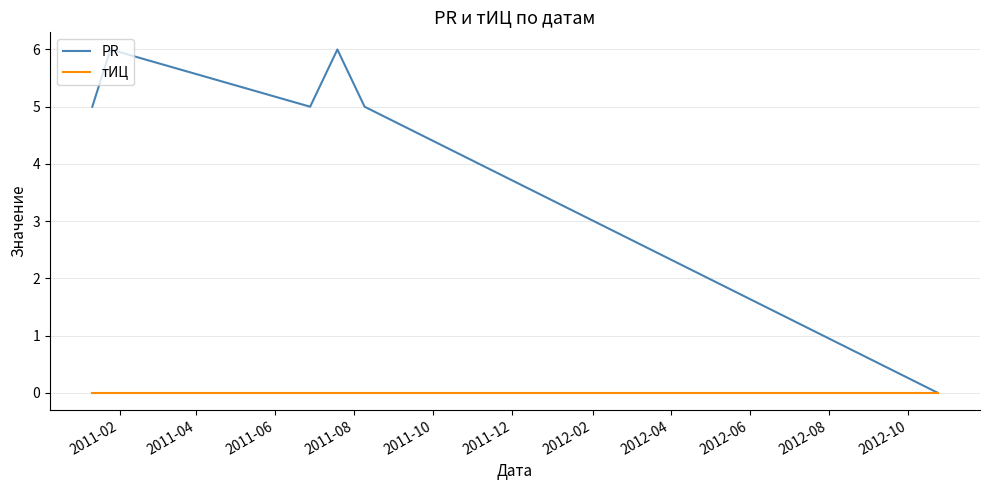

How many lines are shown in the chart?

2